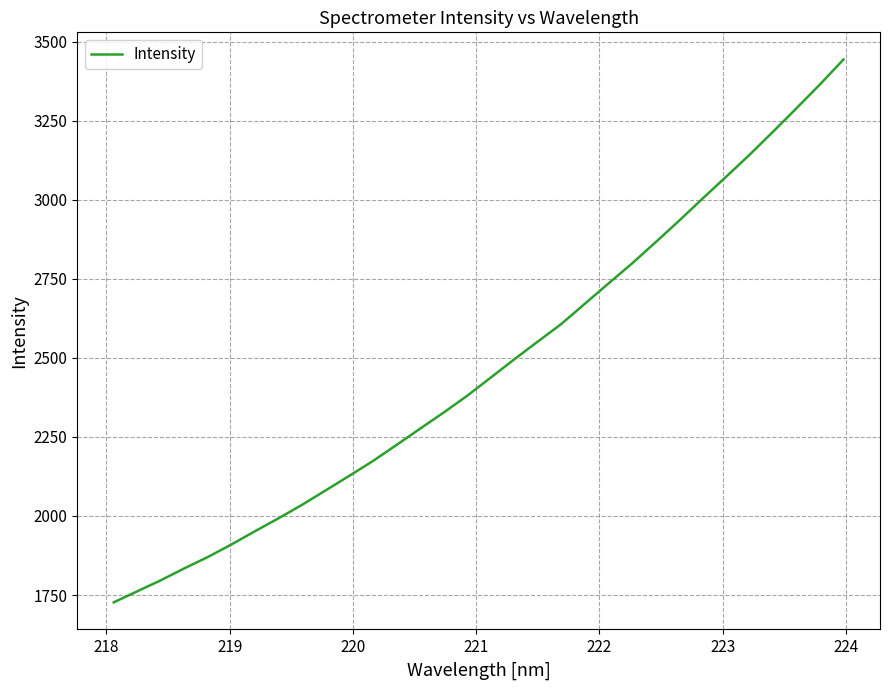

What is the maximum value shown in the chart?

3443.9